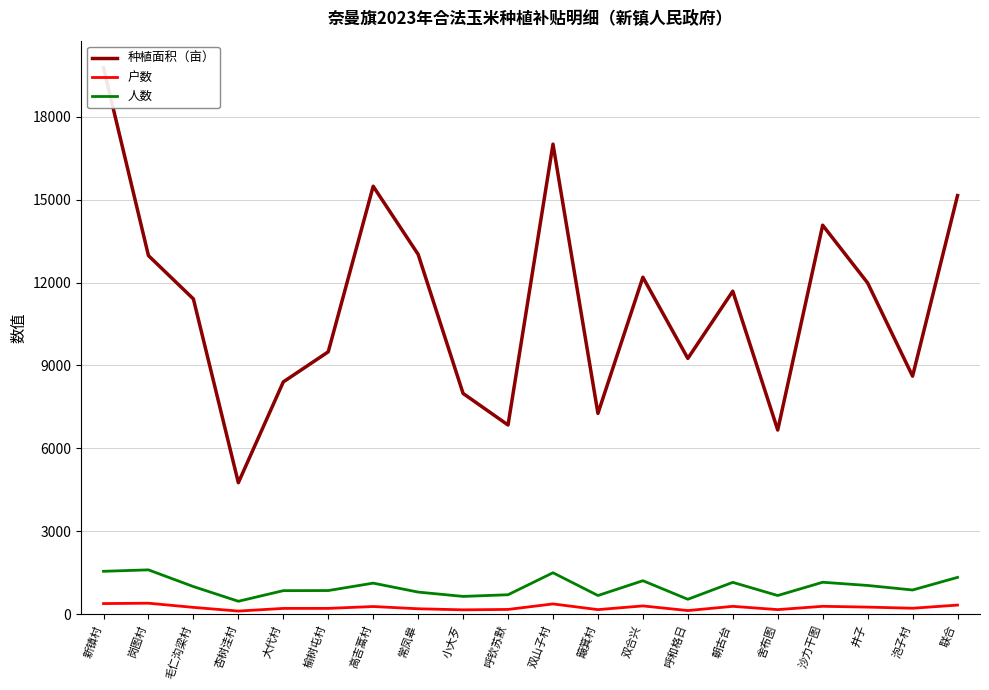

How many values in the 户数 series are below 251?

10